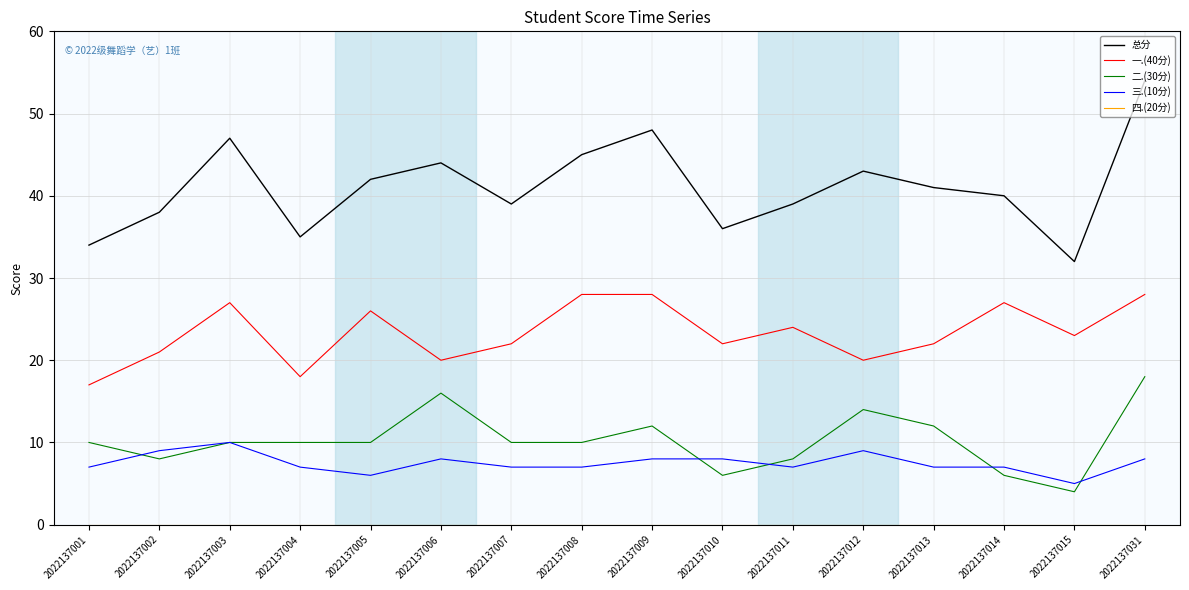

The value of 一.(40分) at 2022137004 is 18. True or false?

True